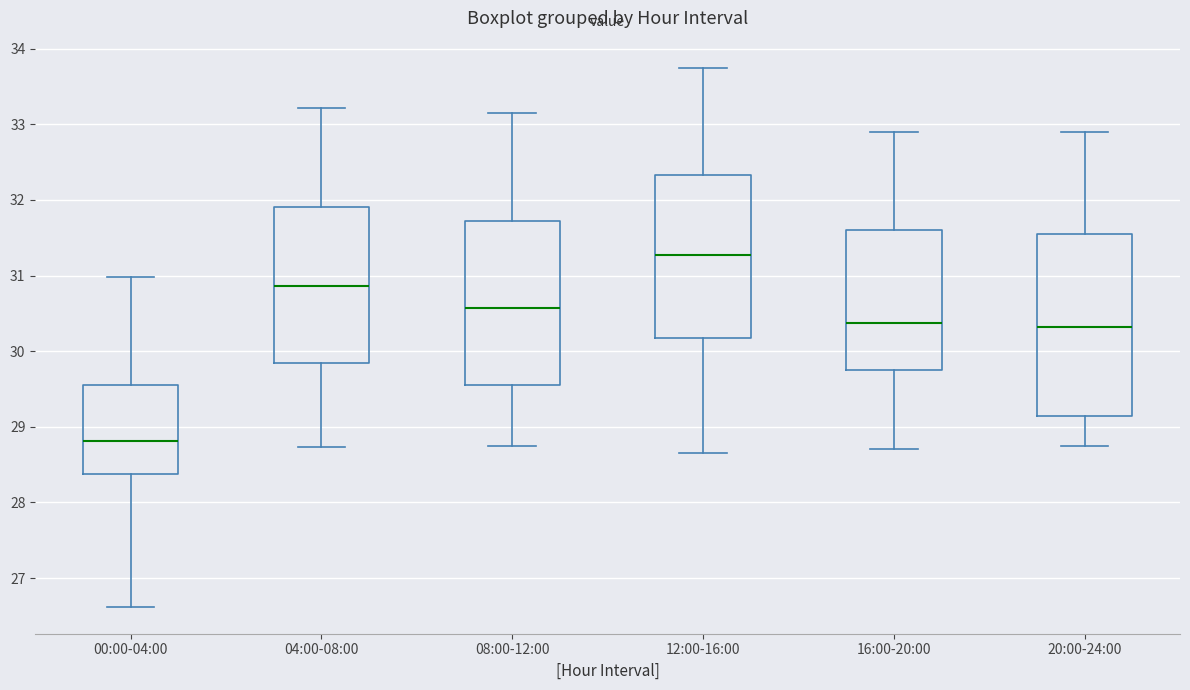

Comparing the boxes themselves (not the whiskers), which one is the tallest?

20:00-24:00